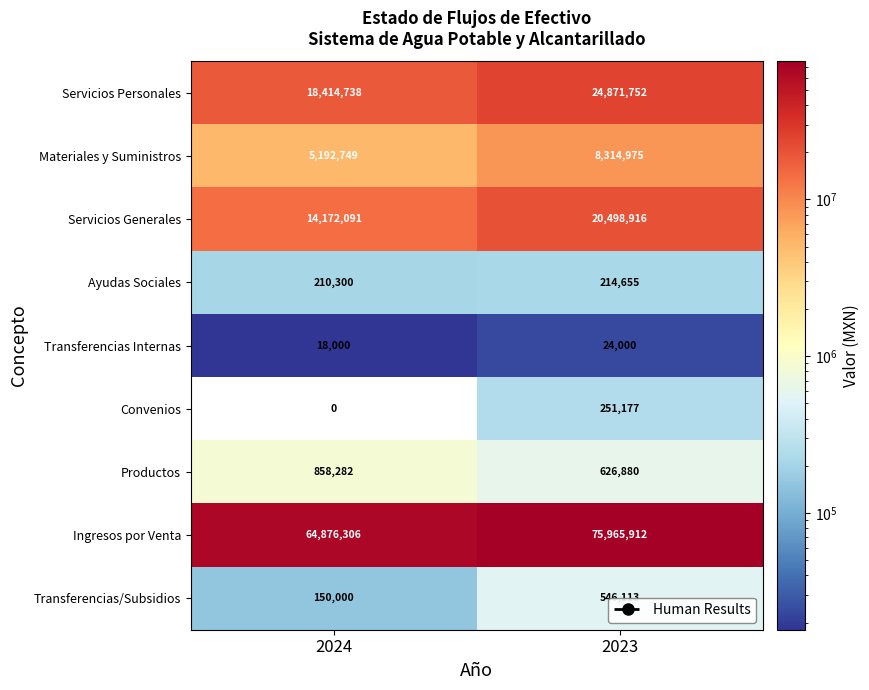

What is the spread (max minus min) of values at 2024?

64876306